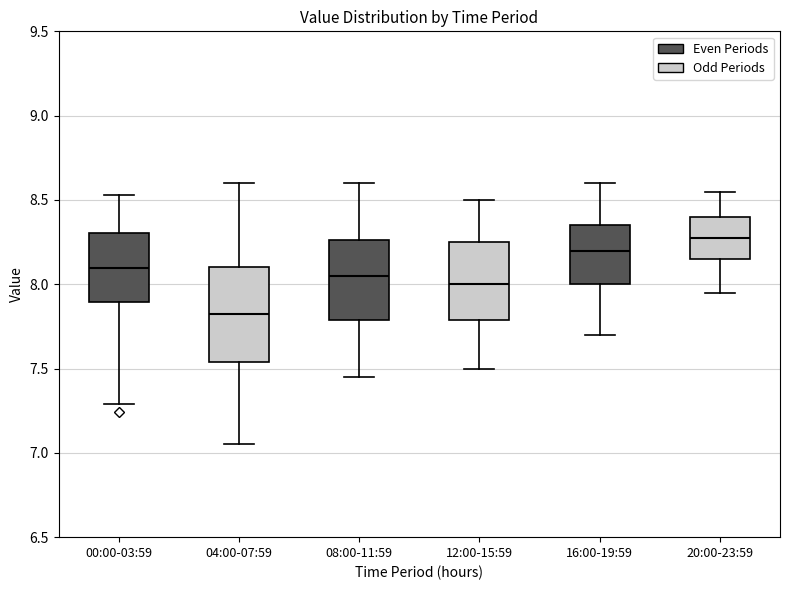

Which box is the tallest, from its lower edge to its upper edge?

04:00-07:59